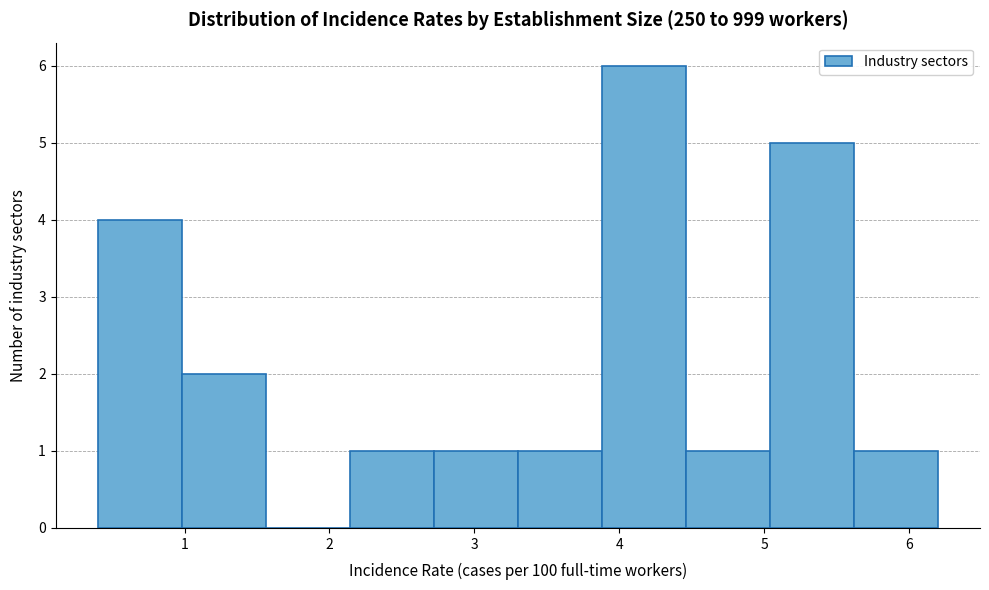

Over which range of the x-axis is the bar tallest?

3.88 to 4.46